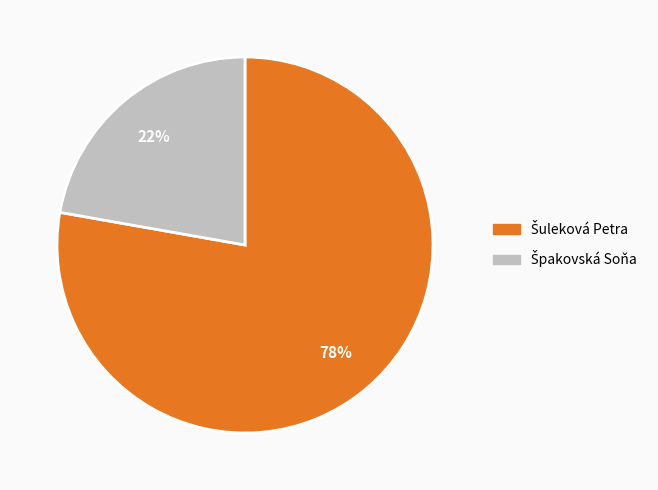

Does any single category account for the majority?

Yes